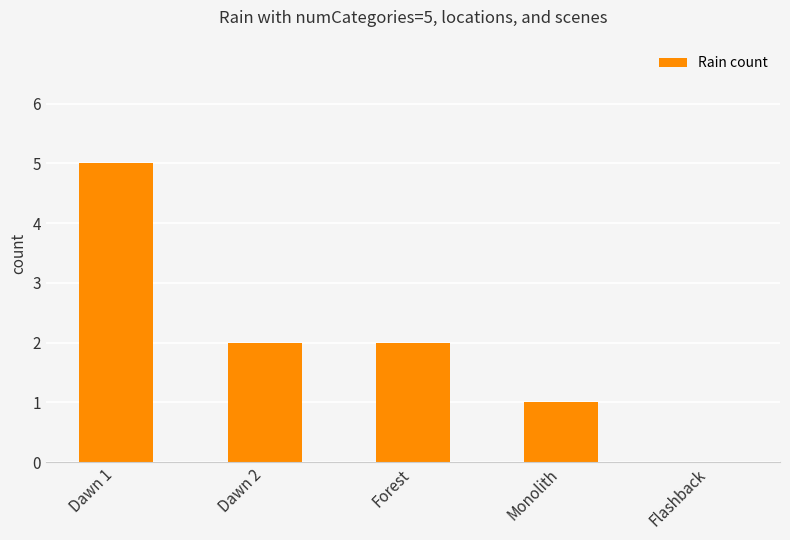

Which has a higher value, Monolith or Flashback?

Monolith